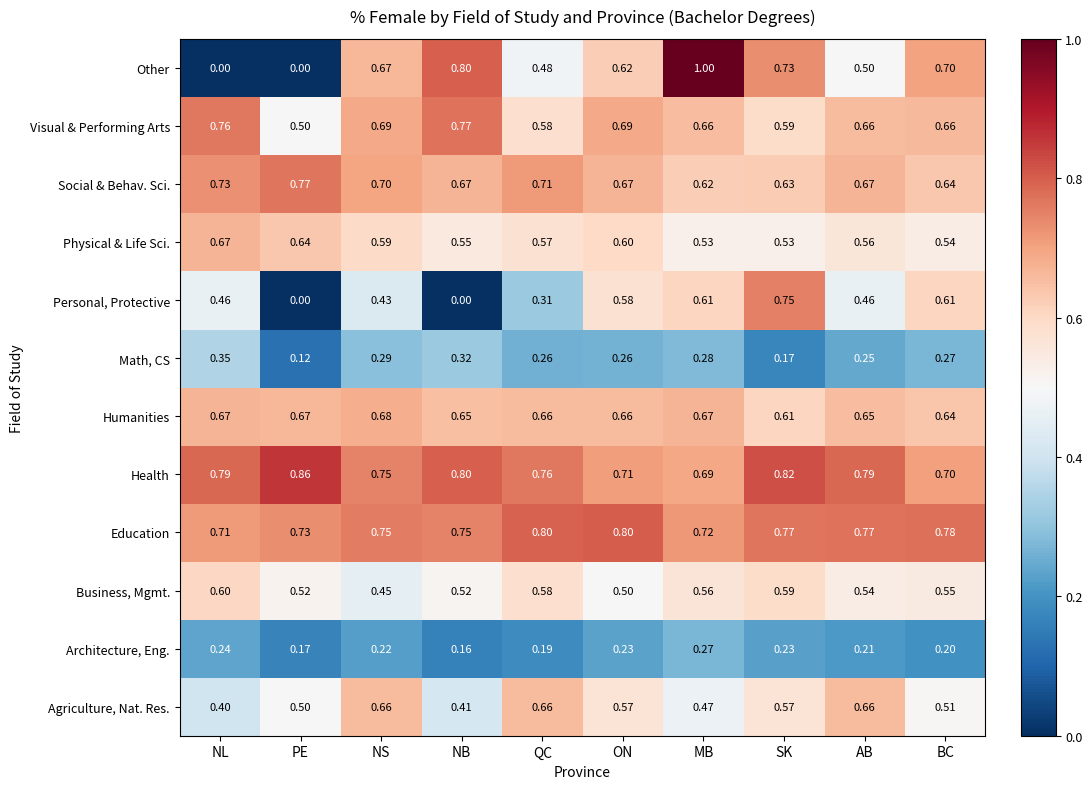

Which series has the widest spread of values?

Other